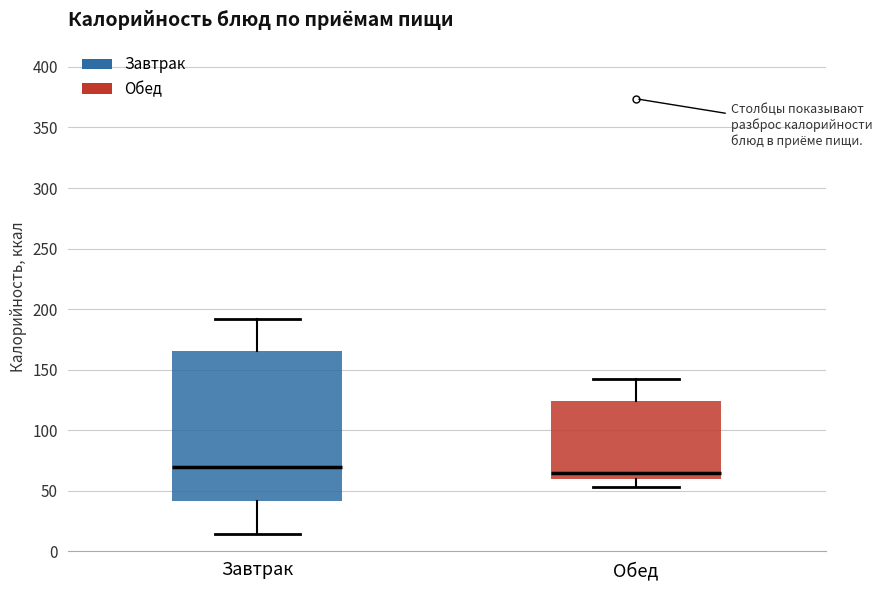

Reading left to right, transcribe this box plot: for each box, give where its median line is, the range the box spans, and where its two whiskers end, as read against the y-axis. The values are not printed on the chart, so give them approximately, as read against the axis.

Завтрак: median 70, box 40 to 165, whiskers 15 to 190
Обед: median 65, box 60 to 125, whiskers 55 to 140